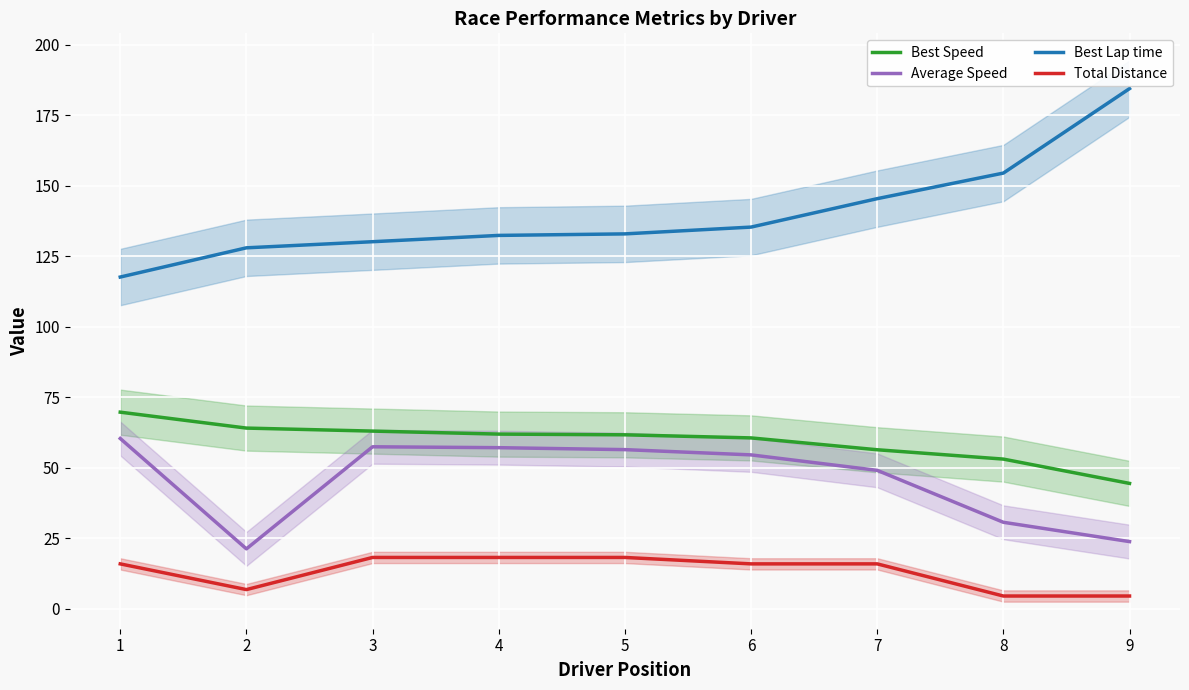

How many categories are shown in the chart?

9